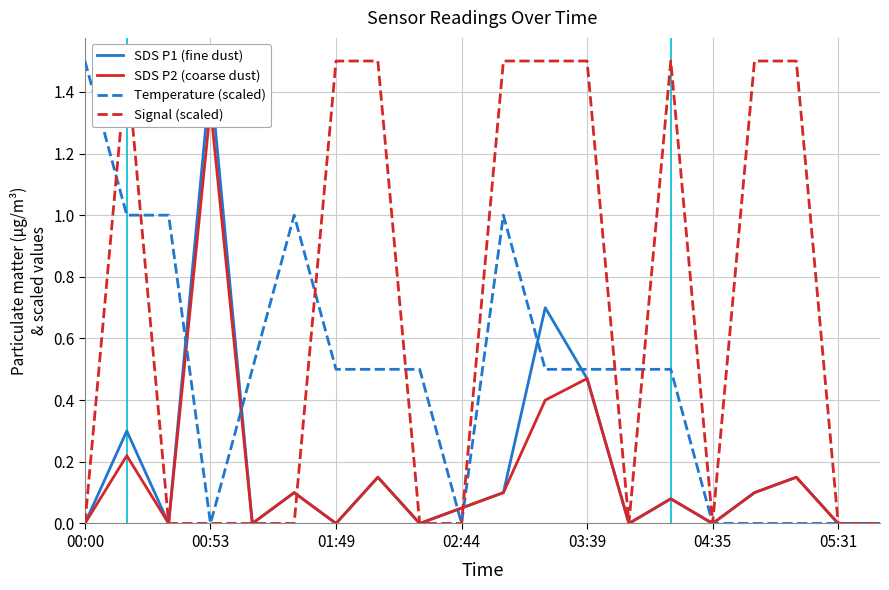

What is the difference between the highest and lowest values at 16?

1.5